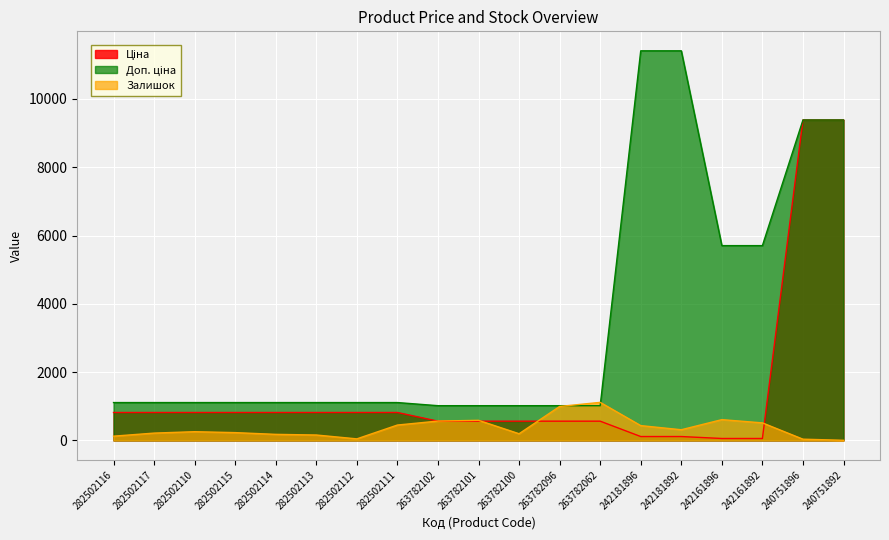

Where do Залишок and Ціна first cross each other?

282502111 and 263782102